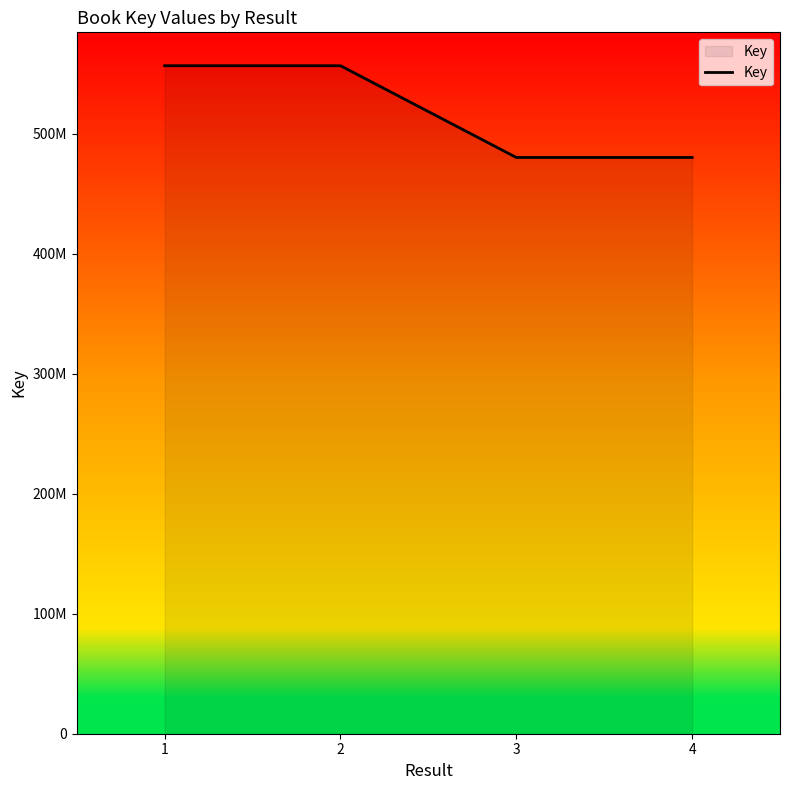

What is the difference between the maximum and minimum values?

76457425